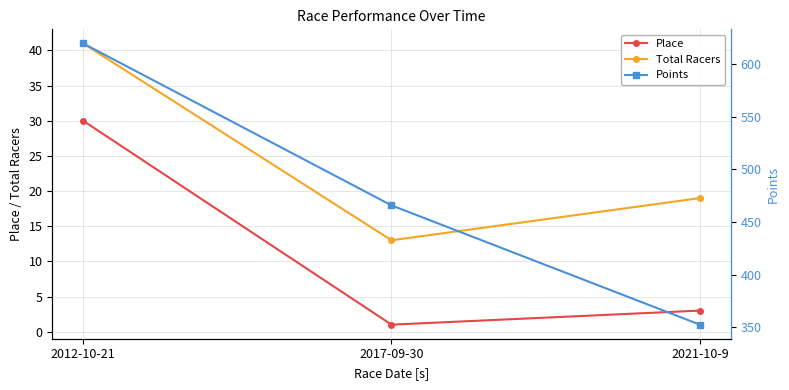

How many series are shown in this chart?

3